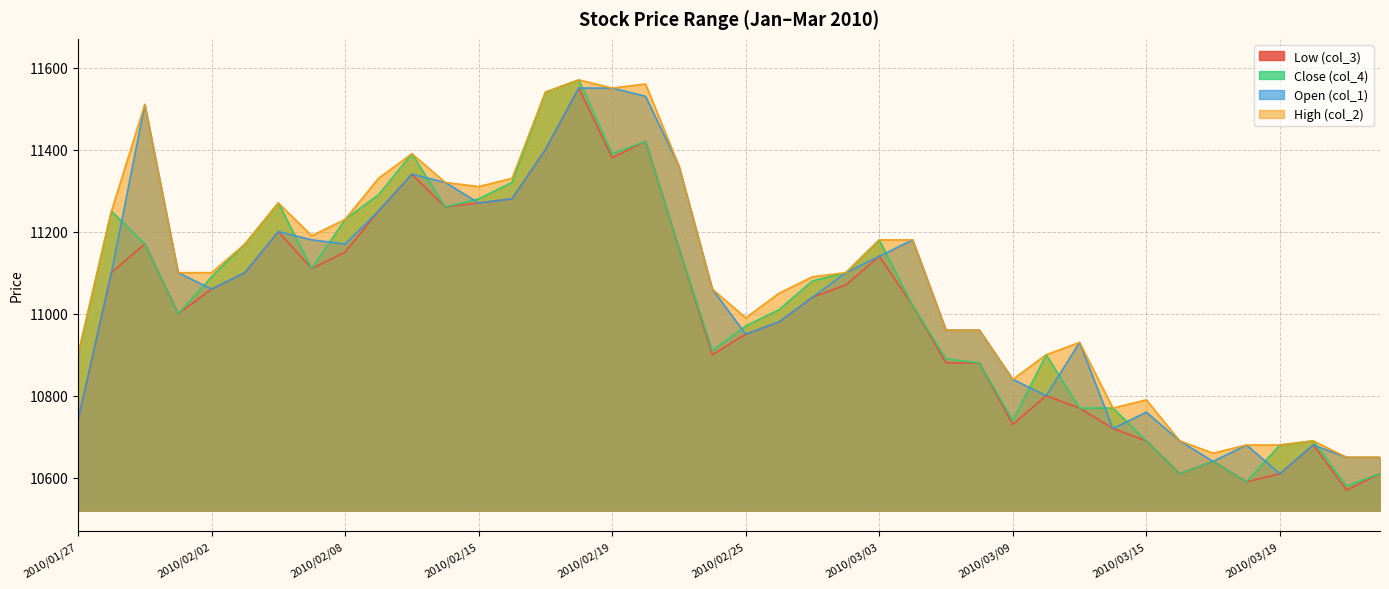

How many data points does each series have?

40